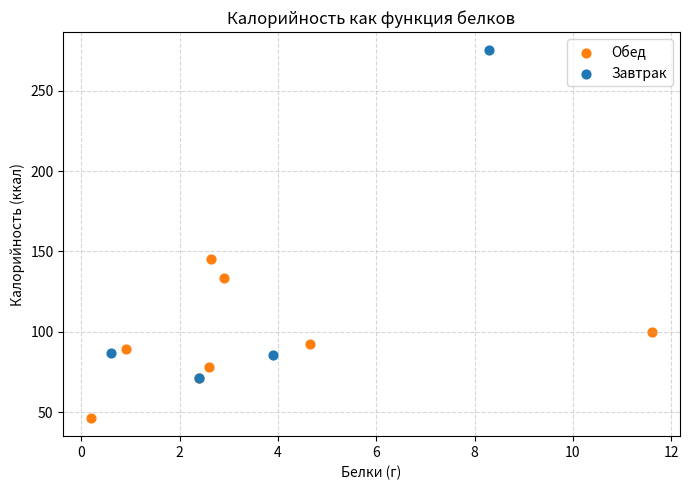

Which series reaches the minimum Y coordinate?

Обед